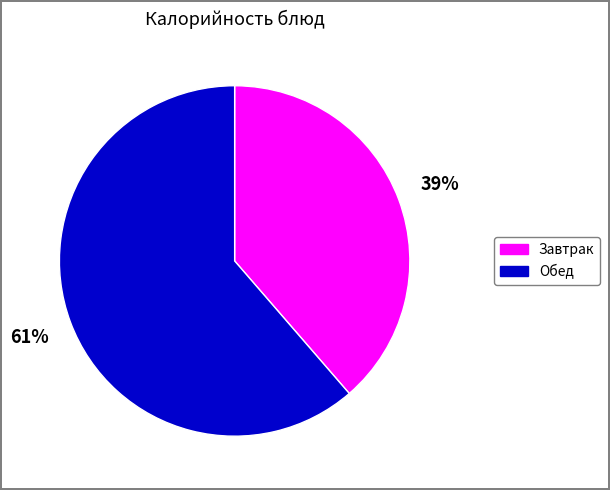

Is there any slice that represents more than half of the pie?

Yes